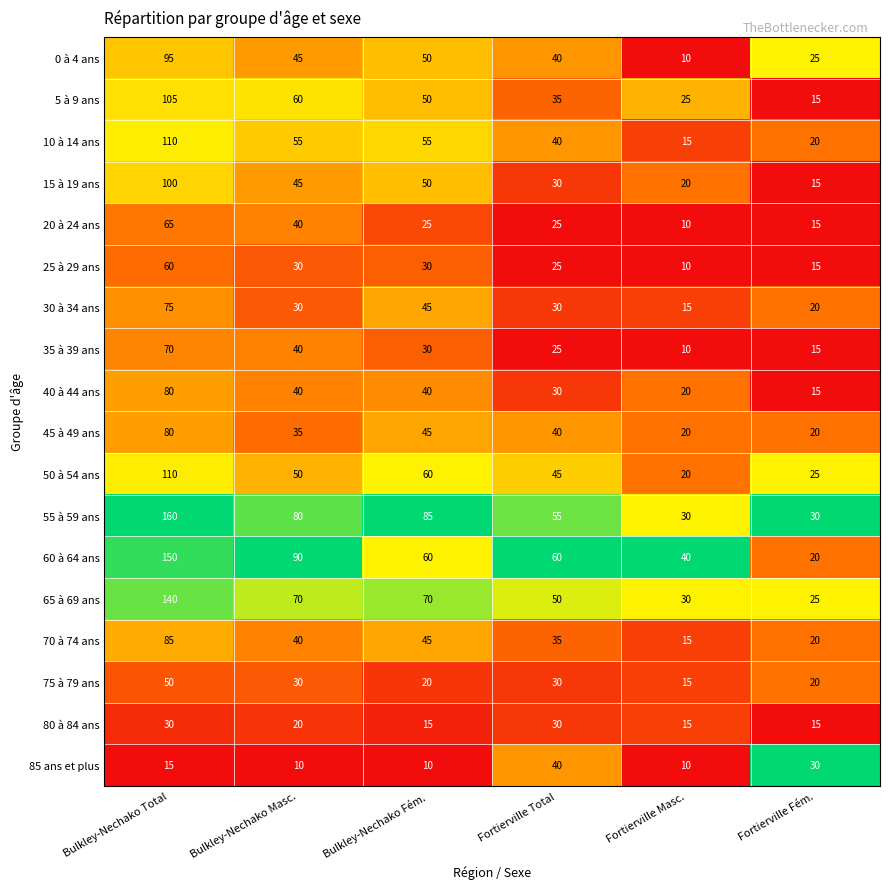

Which category has the lowest value in the 60 à 64 ans series?

Fortierville Fém.